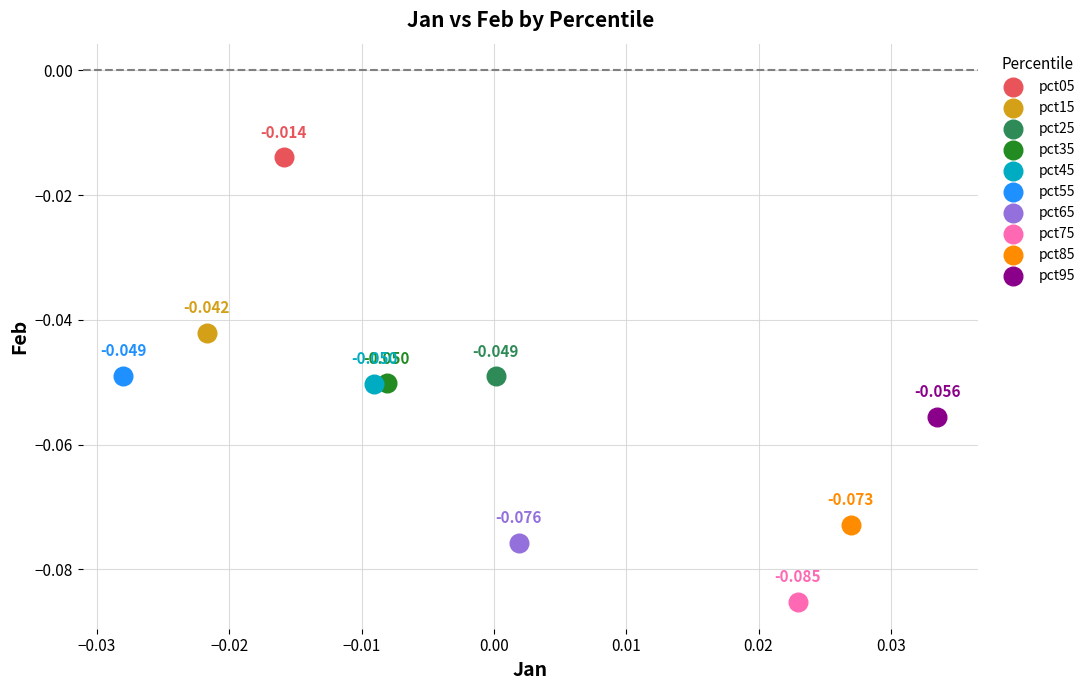

What are all the series names shown in the legend?

pct05, pct15, pct25, pct35, pct45, pct55, pct65, pct75, pct85, pct95